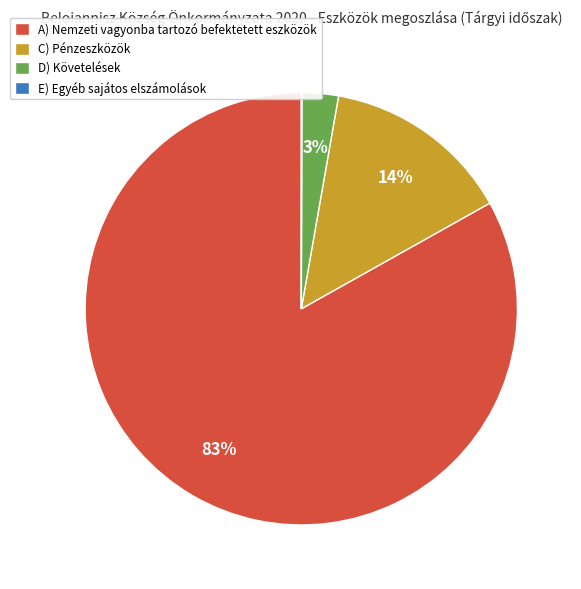

Is there any slice that represents more than half of the pie?

Yes